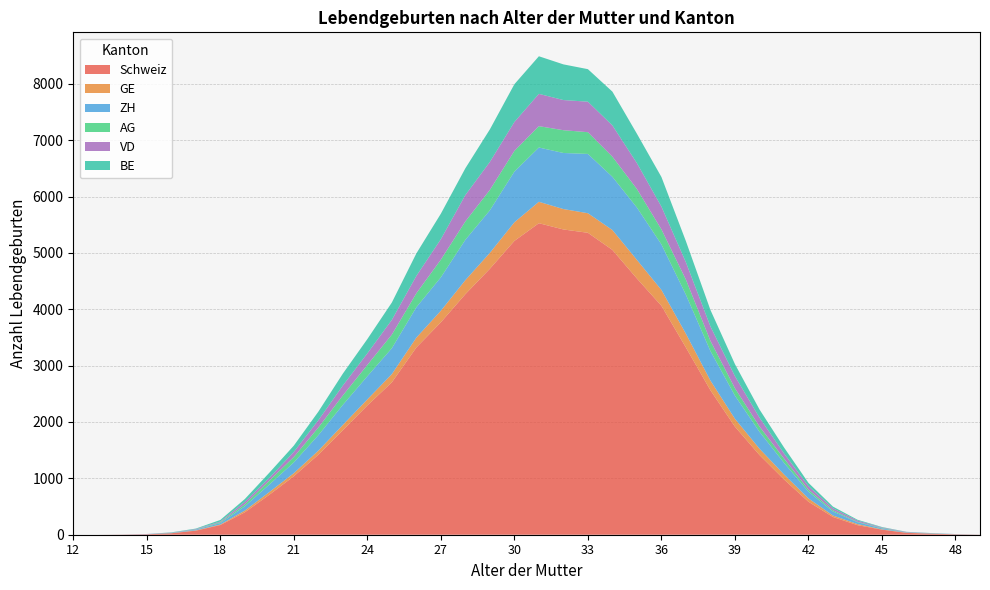

Reading left to right, list all the values displayed in this chart.

Schweiz: 0	0	3	8	26	72	172	398	709	1038	1419	1854	2293	2704	3322	3769	4268	4719	5213	5527	5416	5357	5053	4546	4062	3321	2563	1917	1415	982	585	315	170	90	33	18	7	2
GE: 0	0	0	0	1	6	9	30	48	54	72	94	108	146	175	205	249	282	330	380	362	347	353	330	281	244	172	140	112	89	59	26	19	5	4	2	1	0
ZH: 0	0	1	3	5	12	26	77	133	191	275	356	411	459	539	593	716	755	900	963	995	1052	944	929	808	693	524	411	300	206	120	72	33	16	6	4	4	1
AG: 0	0	0	0	3	3	14	35	70	96	136	167	201	242	248	314	326	362	367	379	404	386	357	329	266	267	180	131	94	76	37	21	8	8	2	1	0	0
VD: 0	0	0	2	3	8	13	45	48	91	129	176	205	261	308	363	468	497	513	573	535	541	555	459	405	308	257	214	158	91	62	35	22	10	5	2	0	0
BE: 0	0	0	0	4	8	28	48	92	111	152	211	253	308	399	452	475	577	670	667	633	577	599	521	525	374	292	214	145	106	57	30	14	8	2	3	0	0